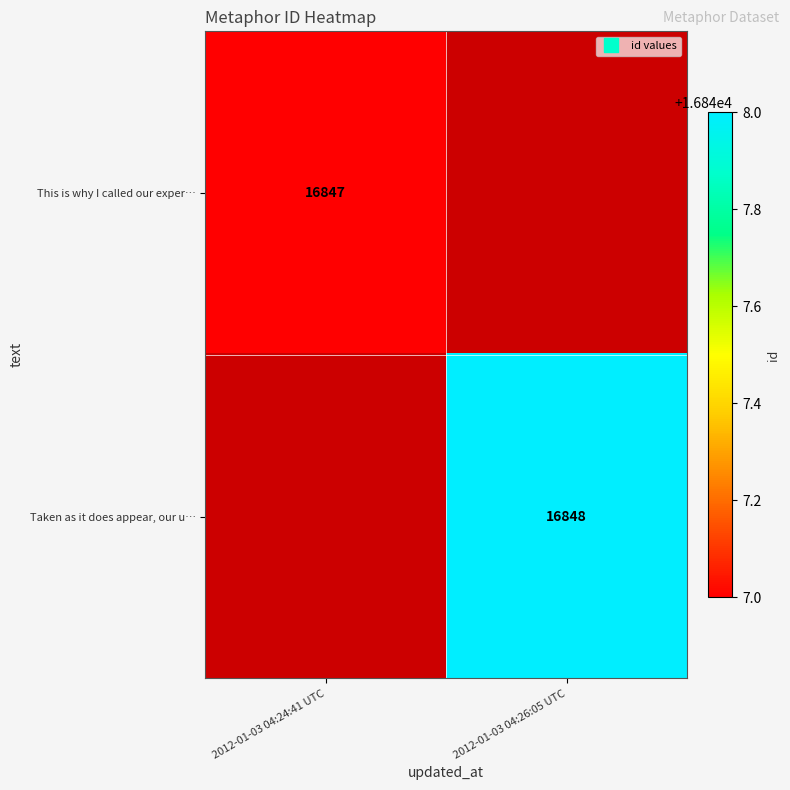

Rank the series by their average value, from highest to lowest.

This is why I called our exper…, Taken as it does appear, our u…